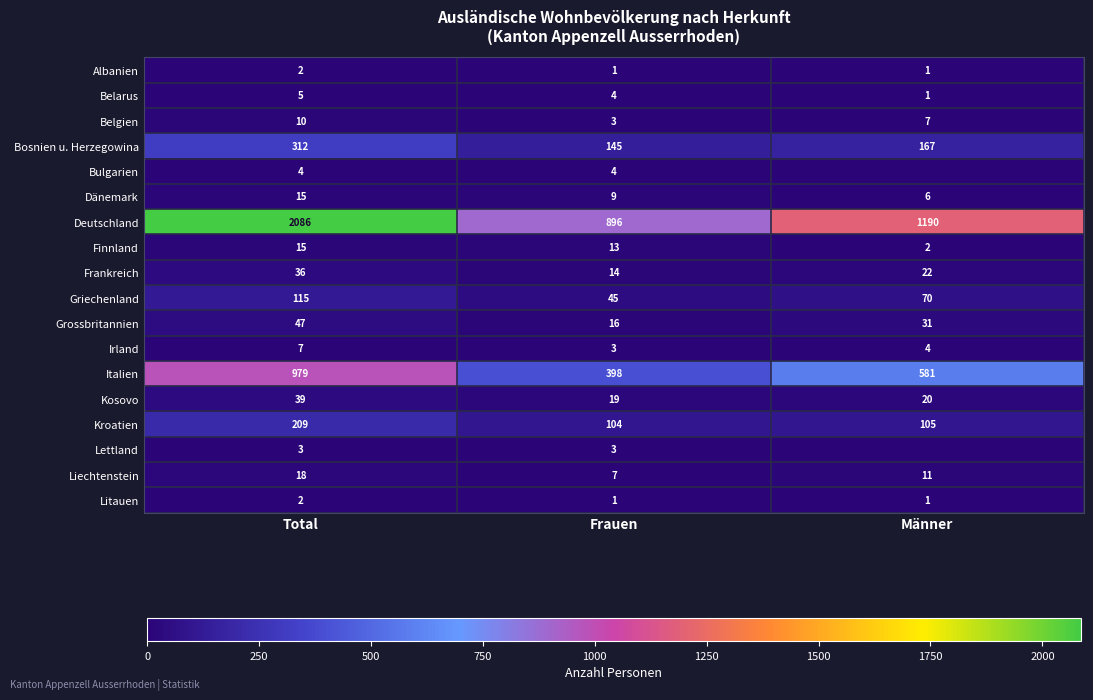

Rank the categories by Liechtenstein value from highest to lowest.

Total, Männer, Frauen